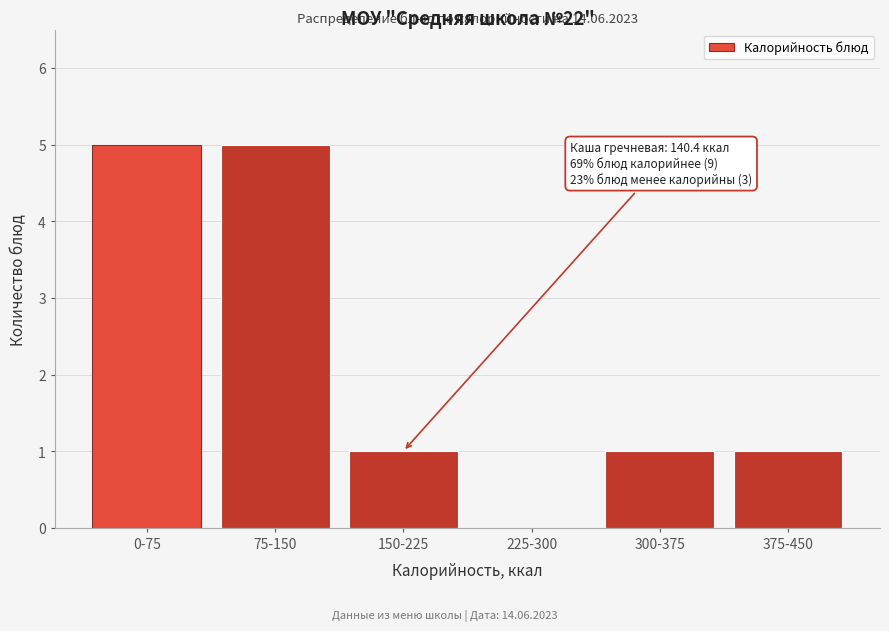

Reading left to right, extract all data points from this chart.

0-75=5	75-150=5	150-225=1	225-300=0	300-375=1	375-450=1